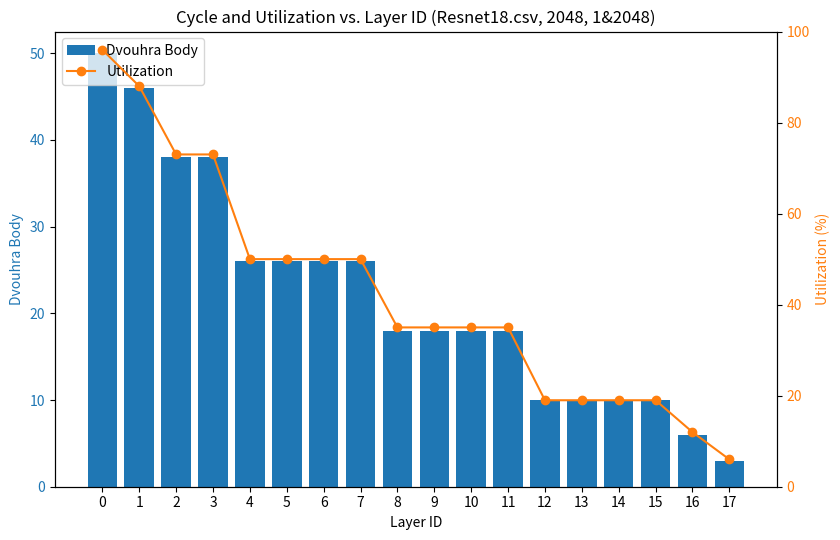

How many groups of bars are there?

18